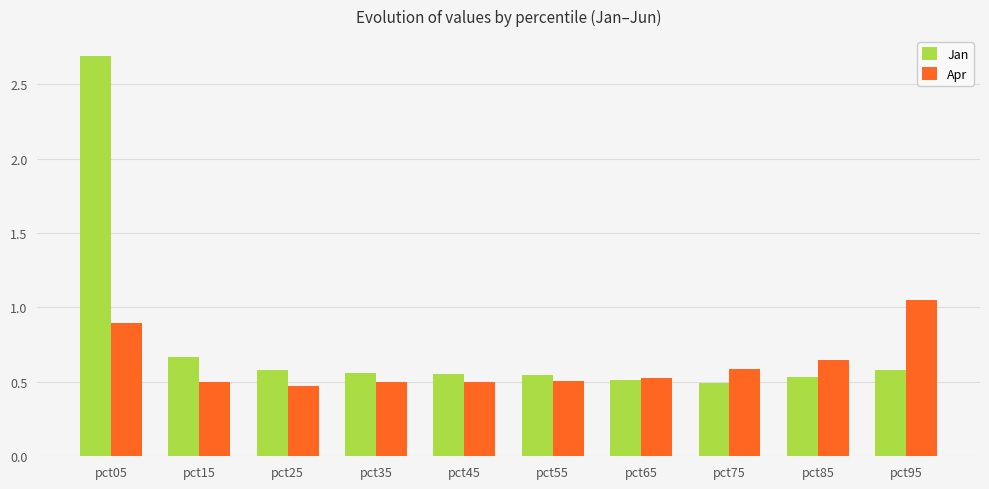

What is the difference between the highest and lowest values at pct15?

0.2